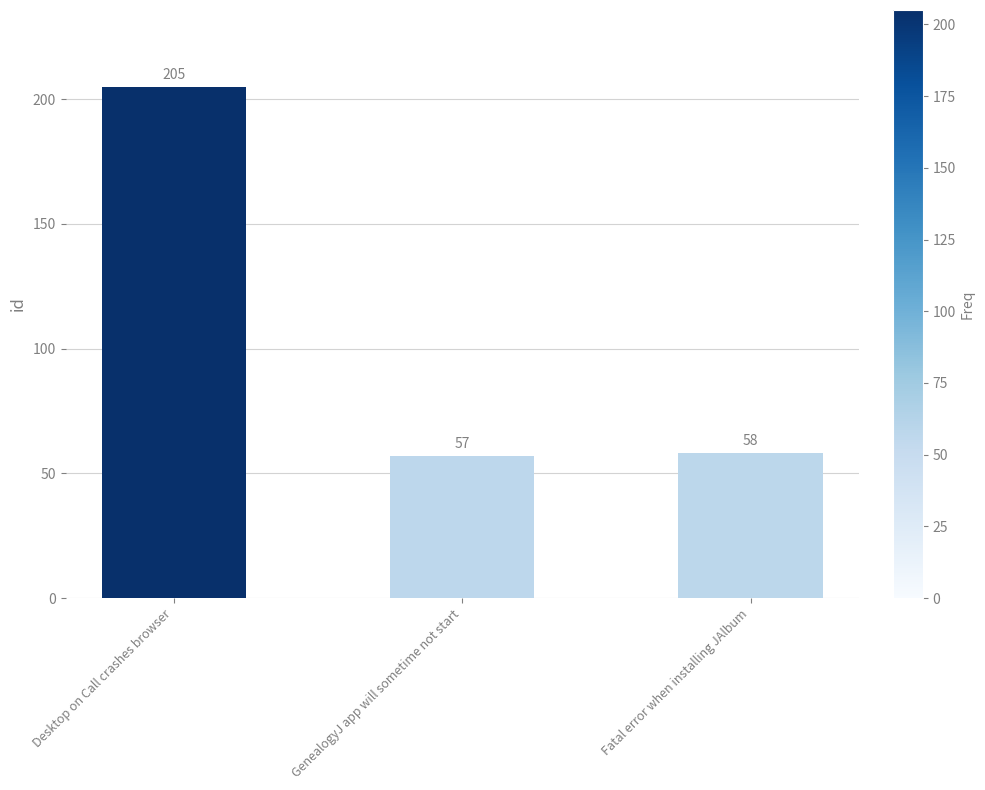

What is the ratio of the value at Fatal error when installing JAlbum to the value at Desktop on Call crashes browser?

0.3